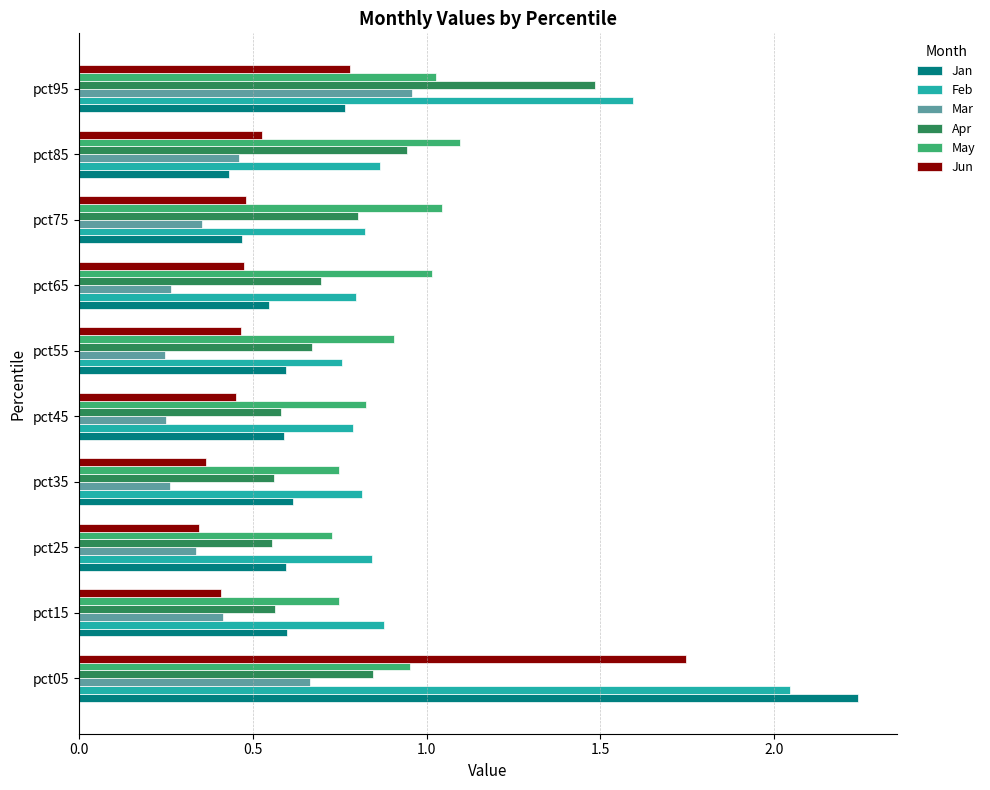

Which series has the largest range (max minus min)?

Jan